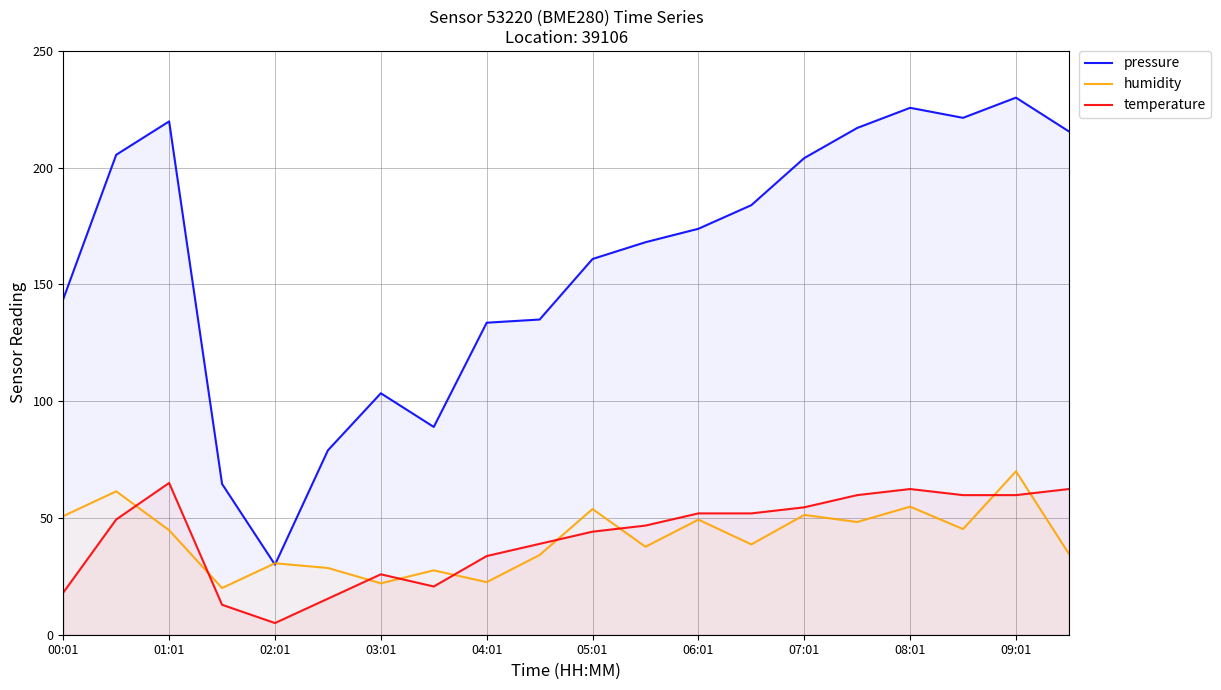

Is the value of temperature at 03:01 greater than the value of humidity at 09:01?

No